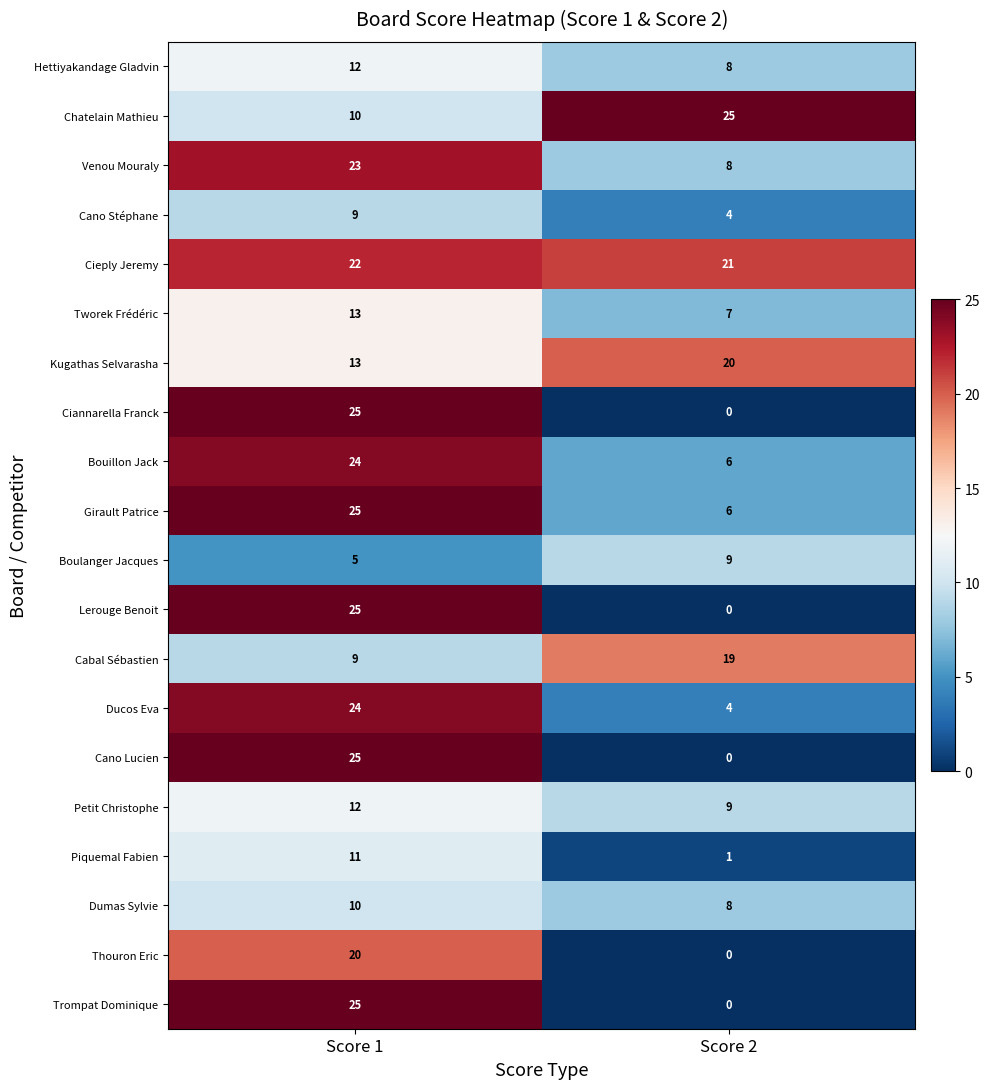

What is the spread (max minus min) of values at Score 2?

25